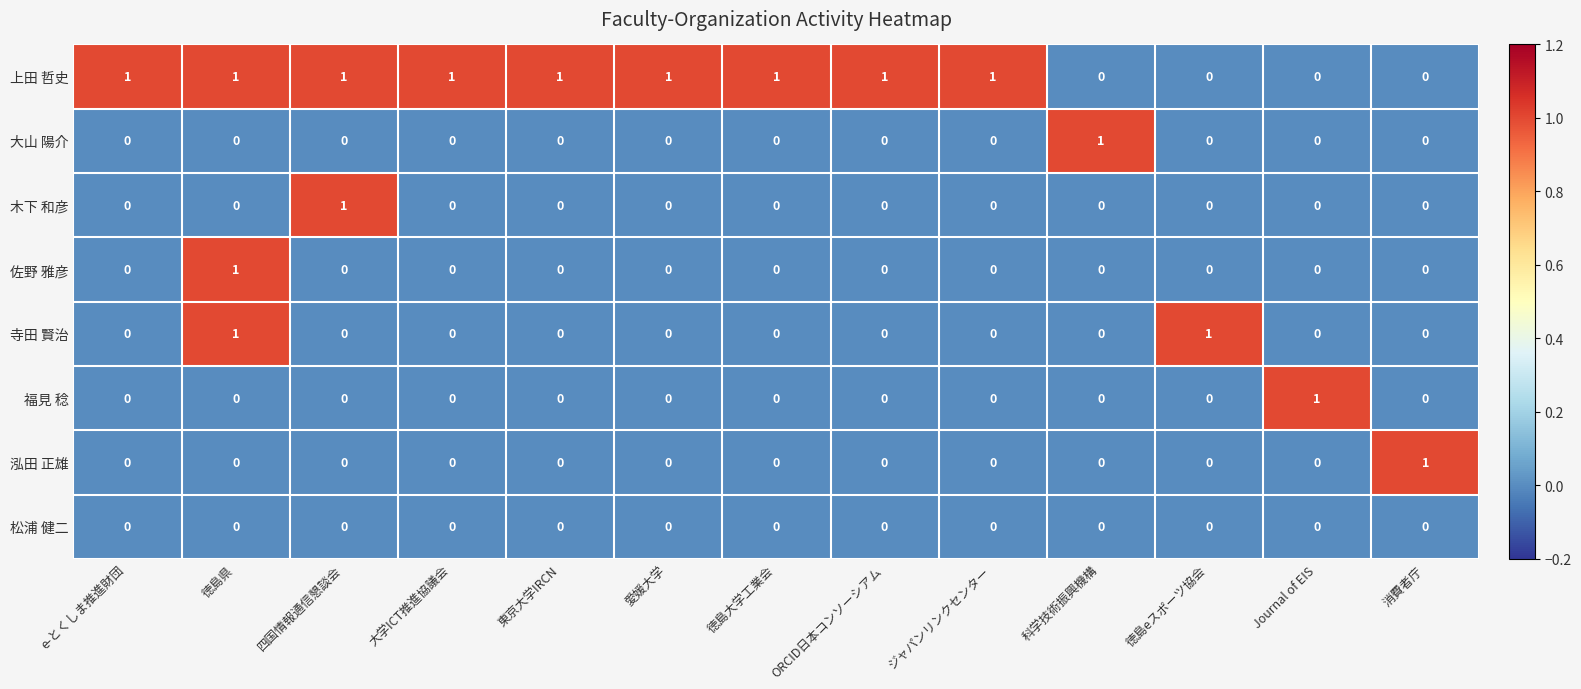

At how many categories does at least one series exceed 0?

13